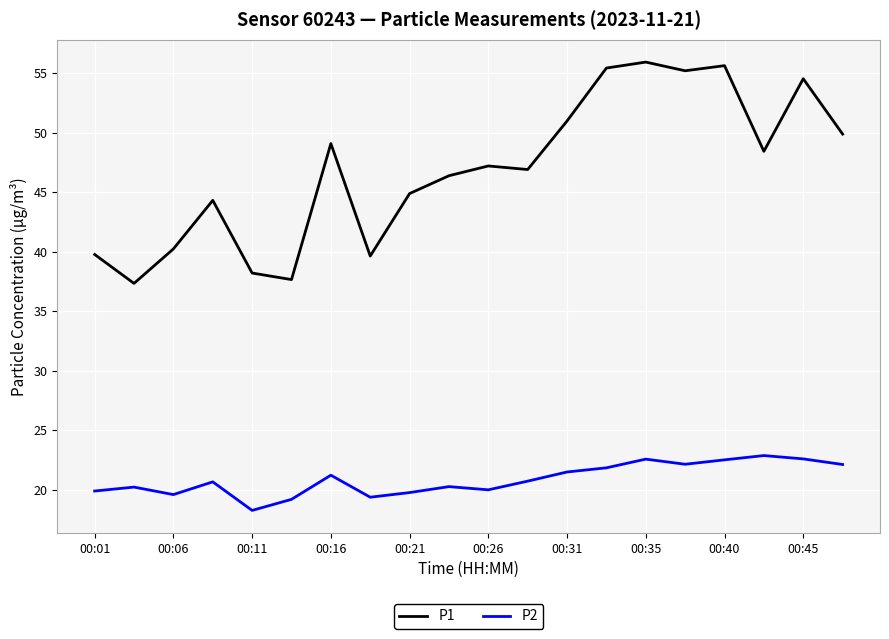

Which series has the largest range (max minus min)?

P1